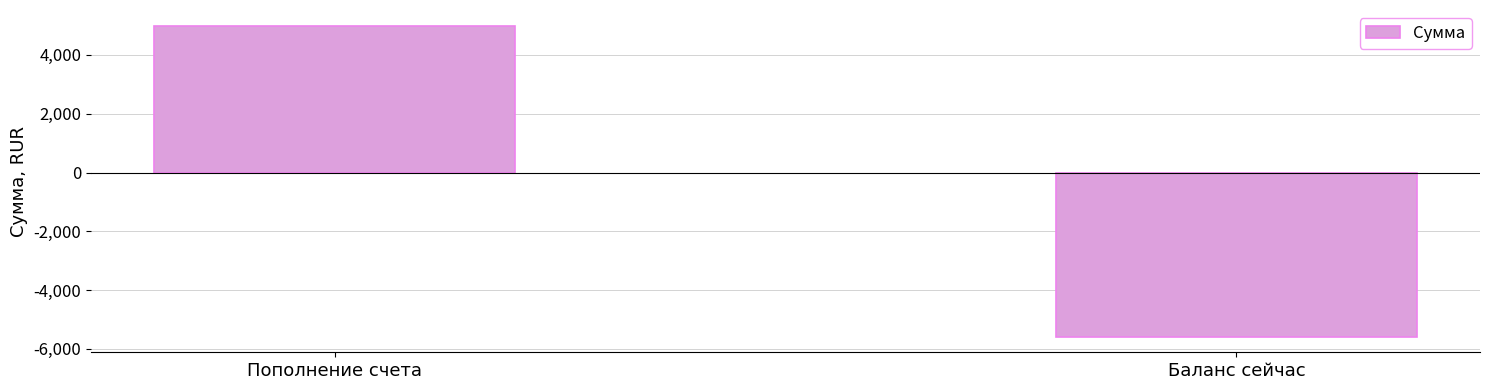

Which category has the highest value across all series?

Пополнение счета